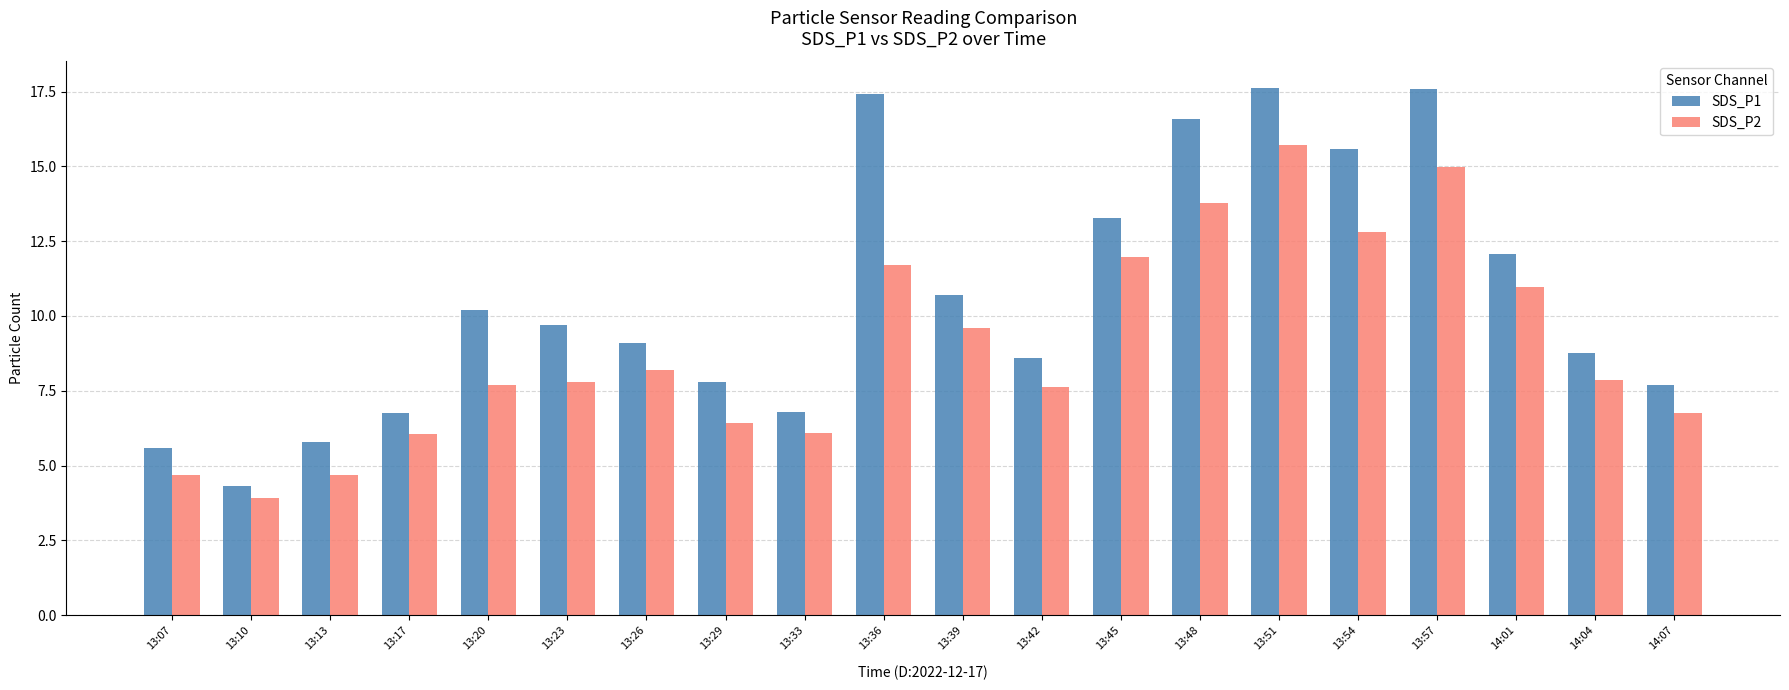

How many groups of bars are there?

20